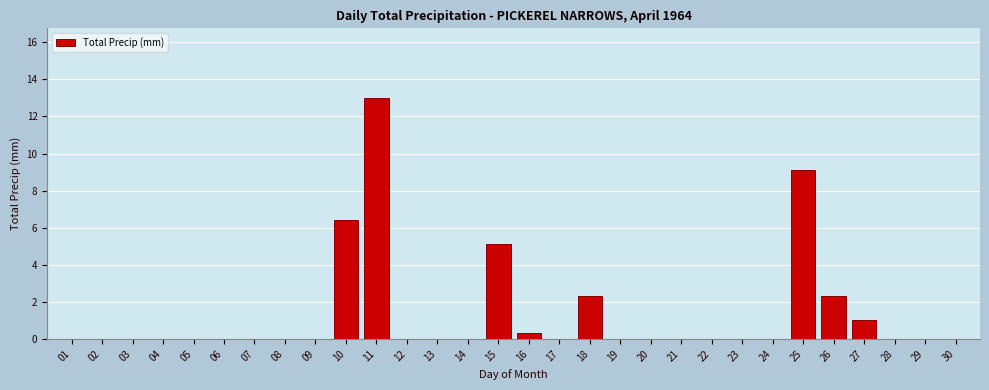

Reading left to right, extract all data points from this chart.

01=0.0	02=0.0	03=0.0	04=0.0	05=0.0	06=0.0	07=0.0	08=0.0	09=0.0	10=6.4	11=13.0	12=0.0	13=0.0	14=0.0	15=5.1	16=0.3	17=0.0	18=2.3	19=0.0	20=0.0	21=0.0	22=0.0	23=0.0	24=0.0	25=9.1	26=2.3	27=1.0	28=0.0	29=0.0	30=0.0